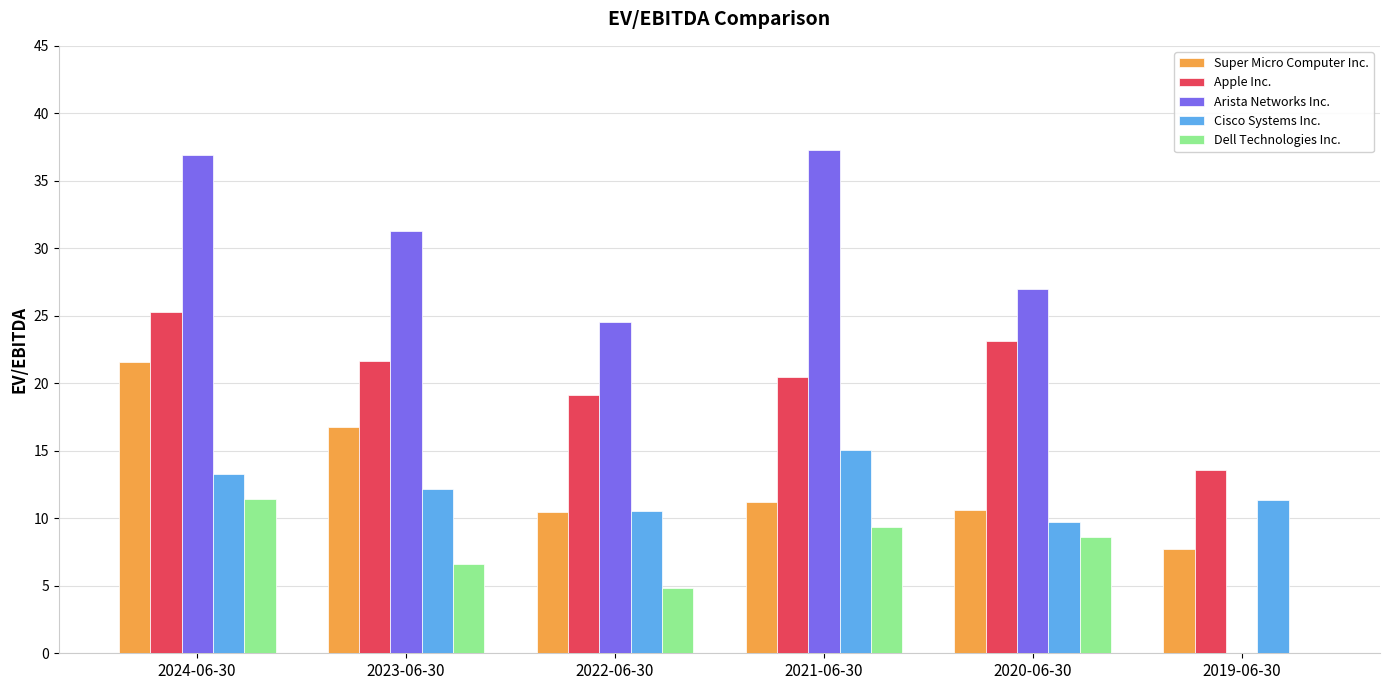

Is the value of Dell Technologies Inc. at 2020-06-30 greater than the value of Arista Networks Inc. at 2023-06-30?

No